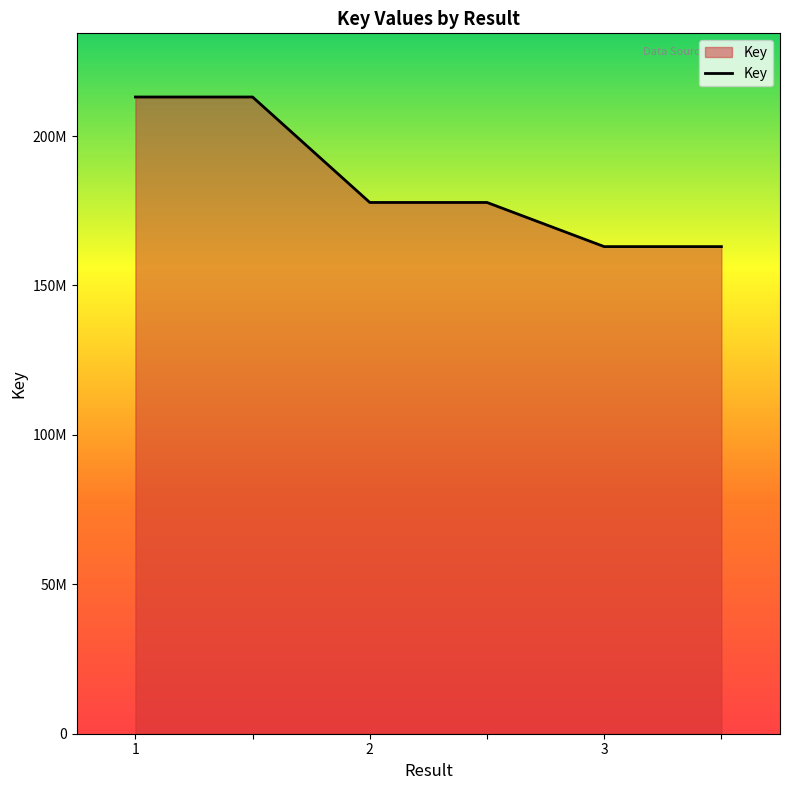

What is the greatest value displayed?

213052300